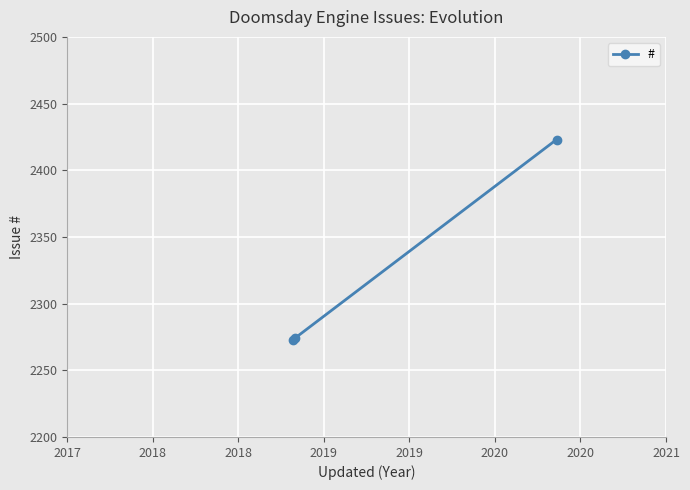

How many lines are shown in the chart?

1